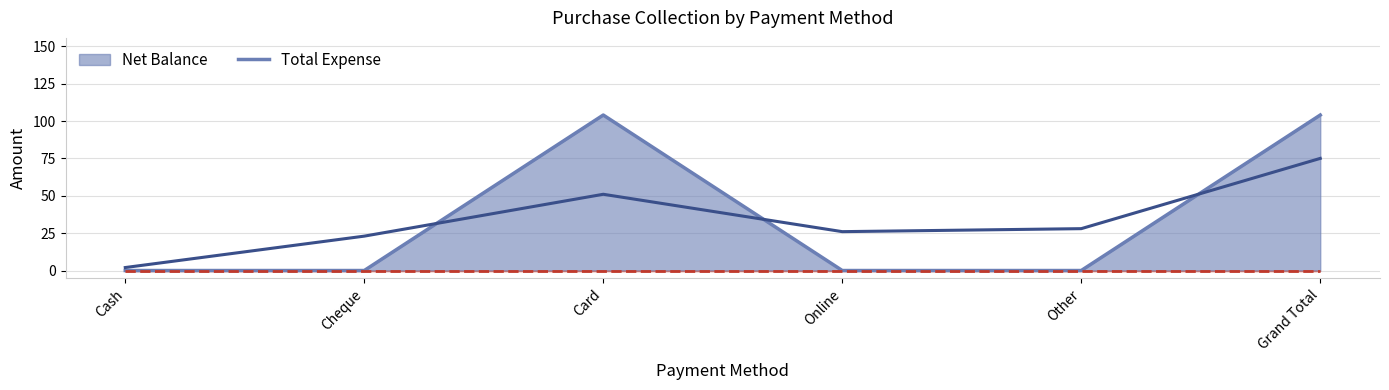

What is the label of the 4th point from the left?

Online